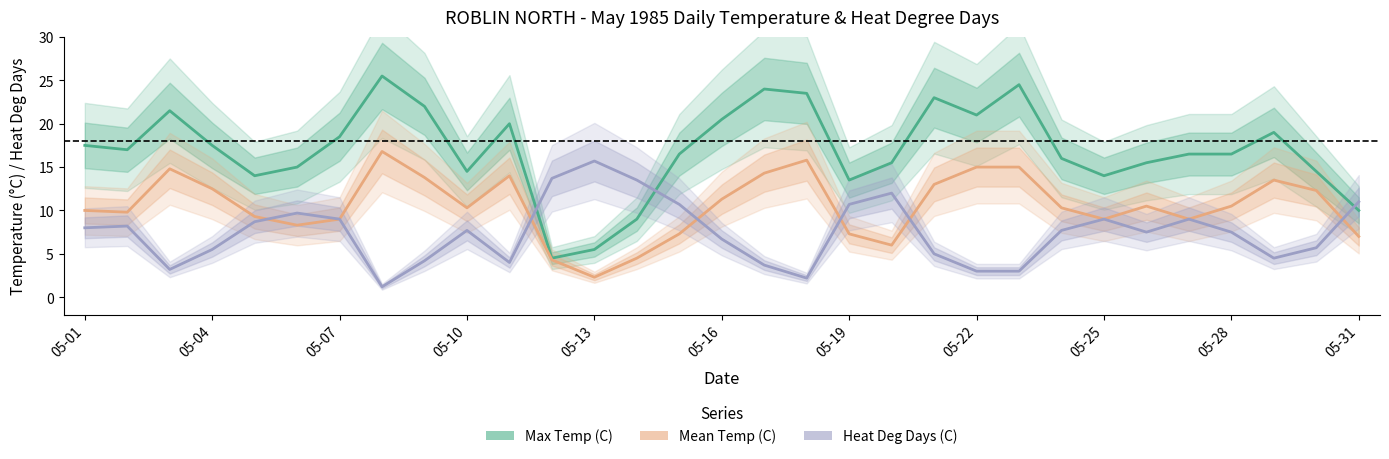

True or false: Mean Temp (C) and Heat Deg Days (C) intersect in this chart.

True